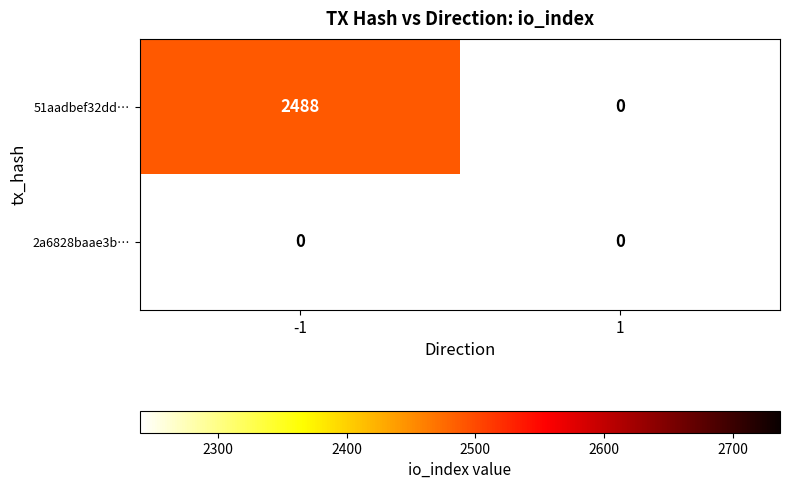

Which series changed the most between -1 and 1?

51aadbef32dd977a056bbaf64cfdd5285ca5b03